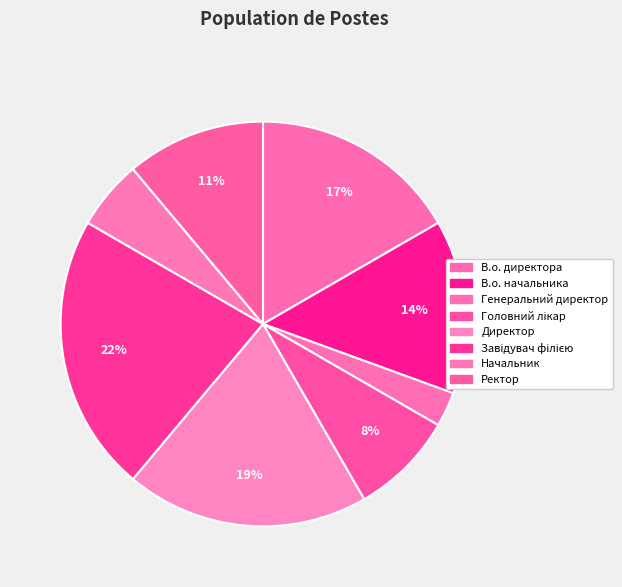

What percentage is the Ректор slice, to the nearest percent?

11%